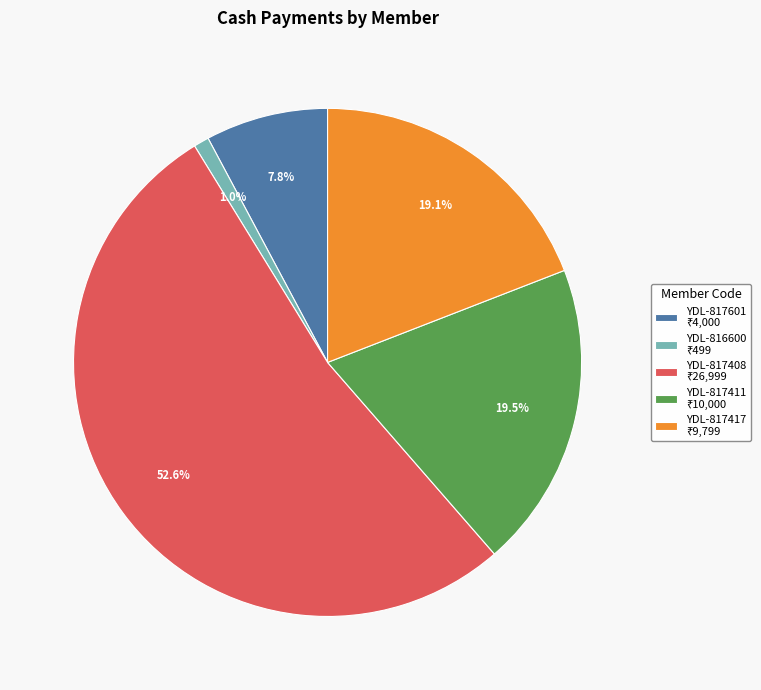

What is the largest slice in the pie chart?

YDL-817408